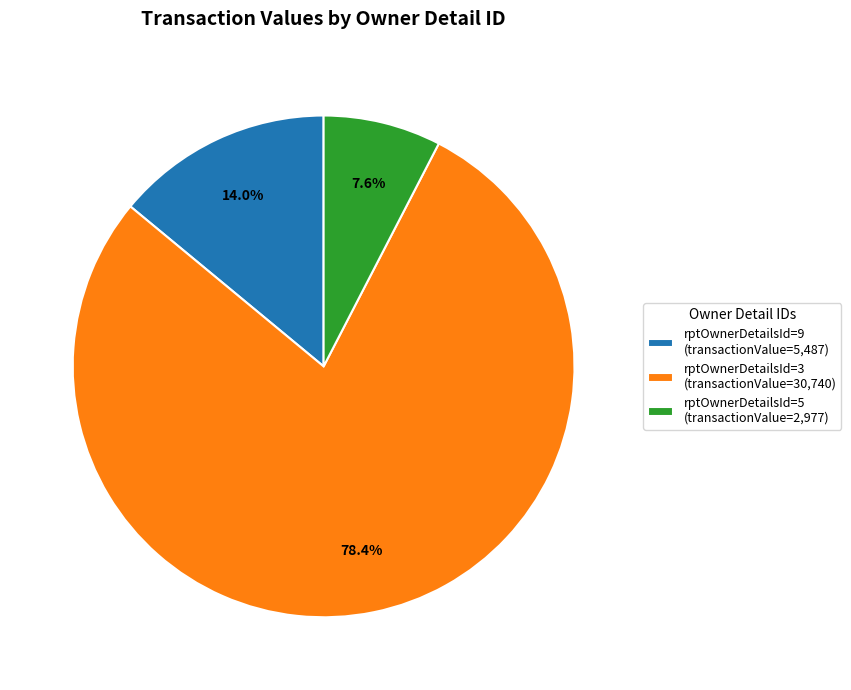

Count the number of slices in the pie.

3